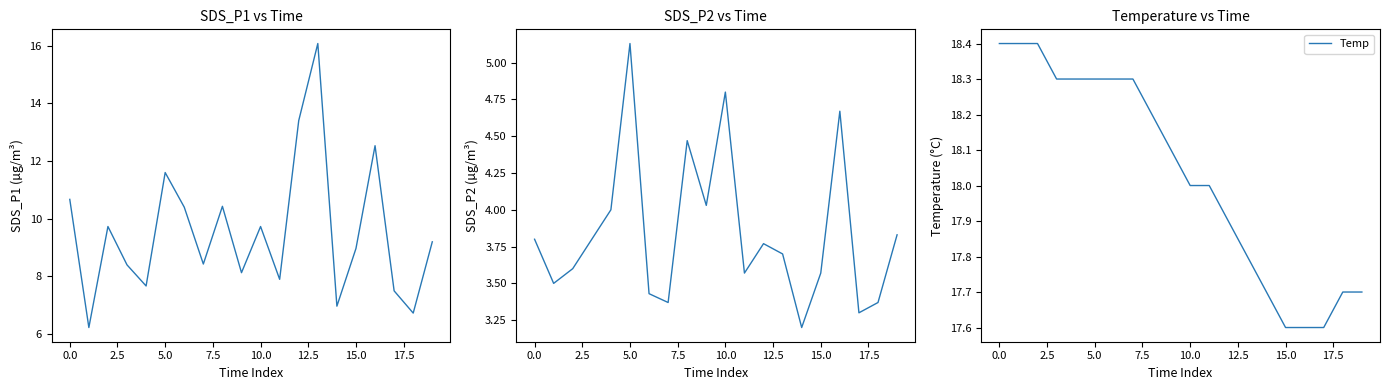

What is the maximum value for Temp?

18.4